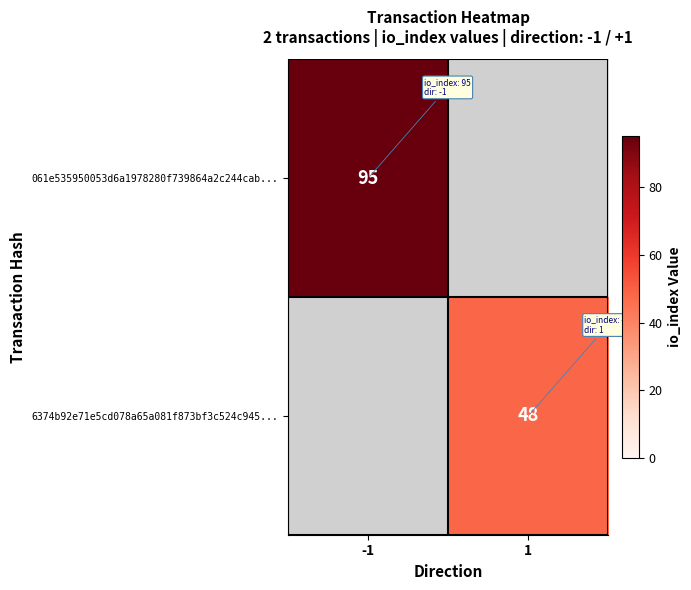

At how many categories does at least one series exceed 90?

1